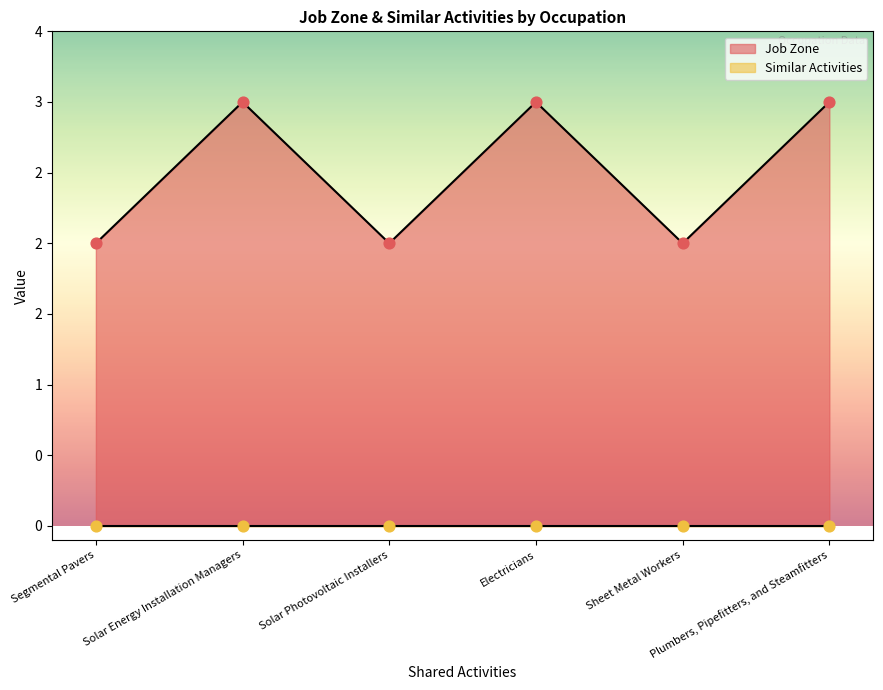

What is the ratio of the value at Plumbers, Pipefitters, and Steamfitters to the value at Electricians?

1.0